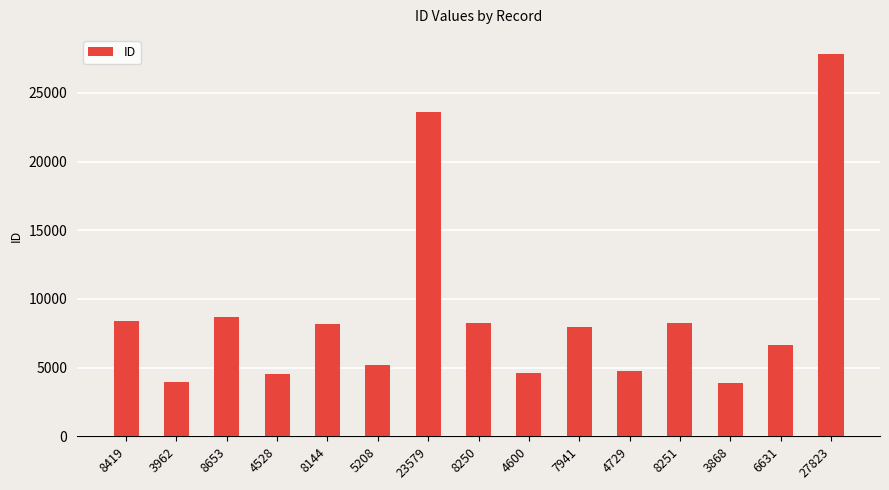

At which category does the chart reach its peak across all series?

27823